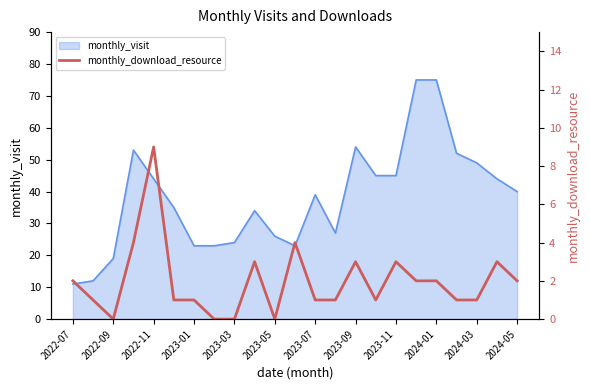

What is the minimum value for monthly_visit?

11